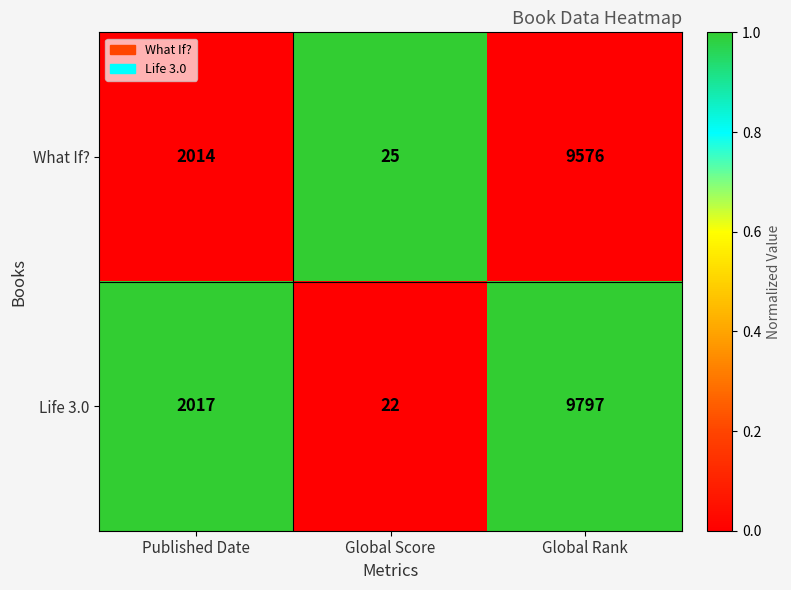

Reading left to right, extract all data points from this chart.

What If?: 2014	25	9576
Life 3.0: 2017	22	9797